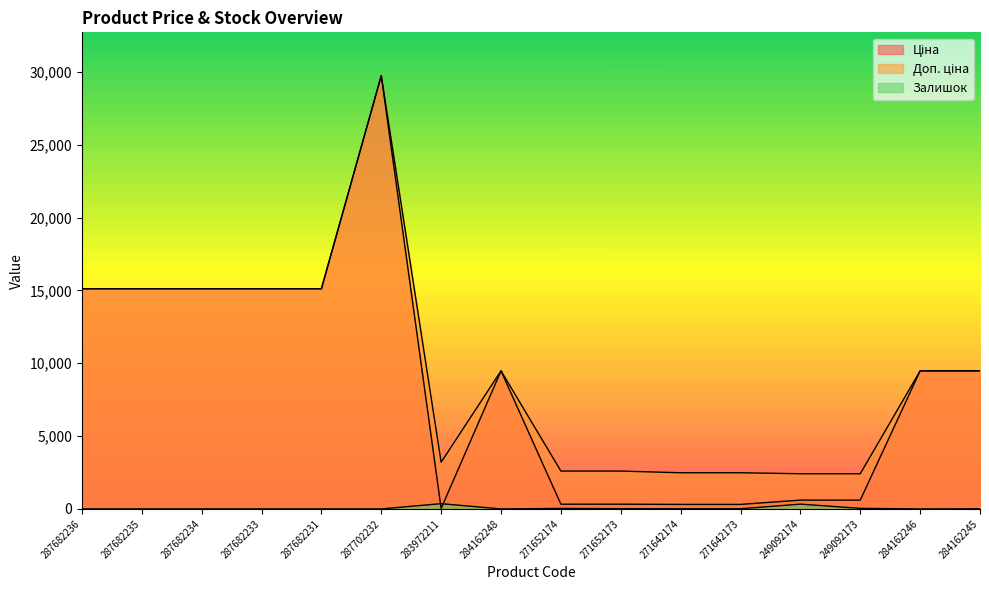

Reading right to left, what are all the values shown in this chart?

Ціна: 9480.1	9480.1	603.7	603.7	310.3	310.3	324.8	324.8	9480.1	32.0	29747.2	15120.0	15120.0	15120.0	15120.0	15120.0
Доп. ціна: 9480.1	9480.1	2414.8	2414.8	2482.4	2482.4	2598.3	2598.3	9480.1	3205.0	29747.2	15120.0	15120.0	15120.0	15120.0	15120.0
Залишок: 8.0	0.0	38.0	328.0	10.0	11.0	15.0	34.0	0.0	360.0	0.0	0.0	0.0	0.0	0.0	0.0